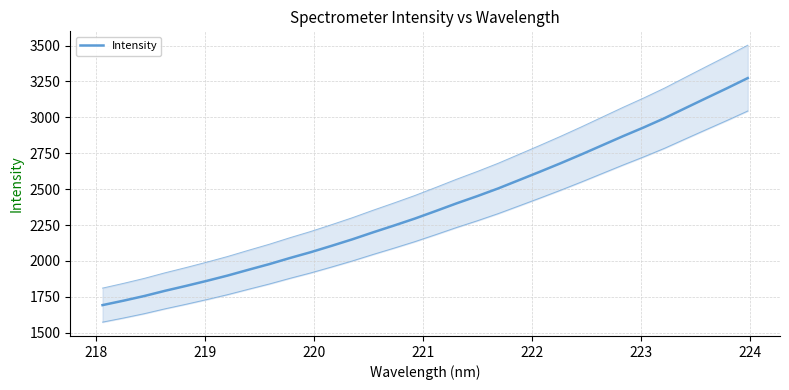

What is the sum of all values?

76127.7